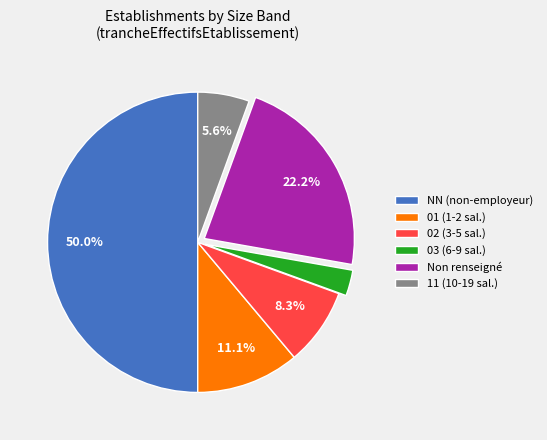

Which category has the biggest portion of the pie?

NN (non-employeur)